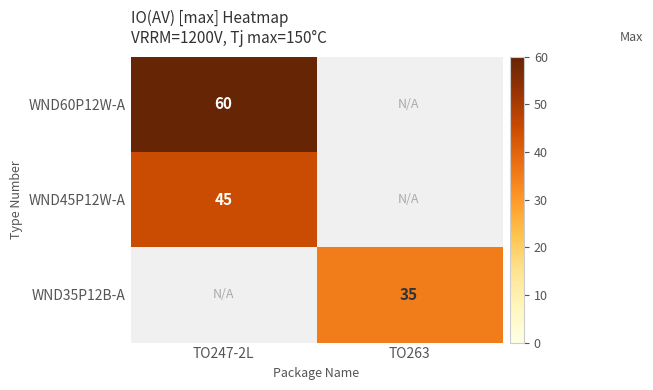

What is the total value across all series at TO247-2L?

105